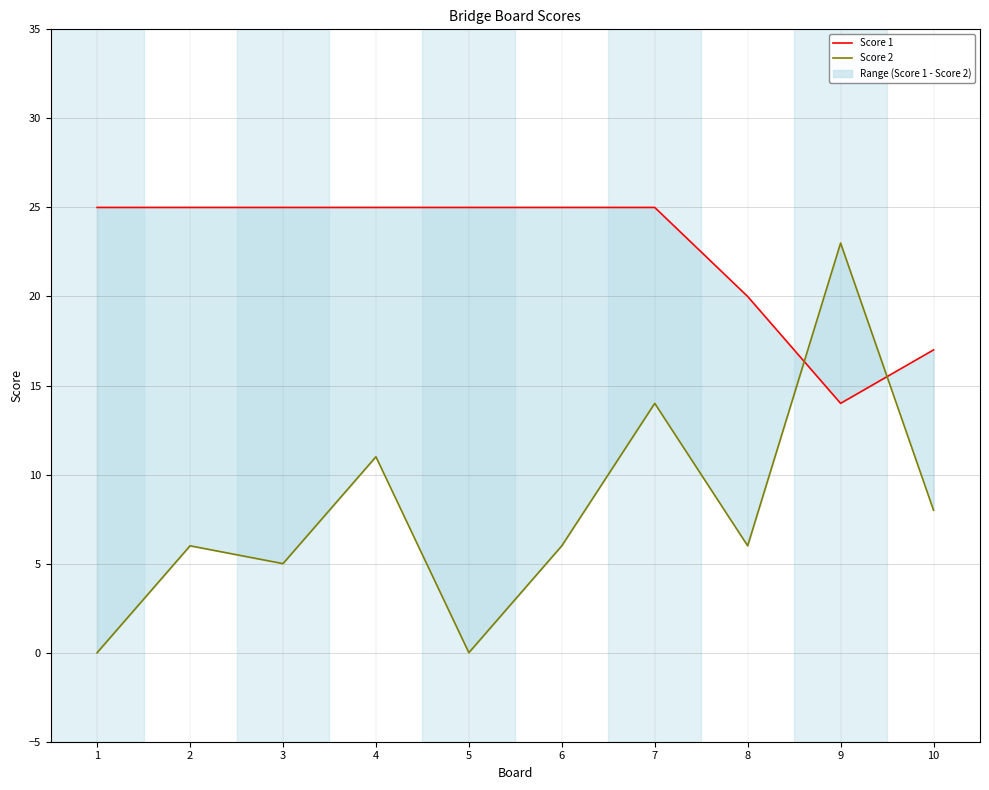

What is the value of the Score 2 point at the 4th from the left?

11